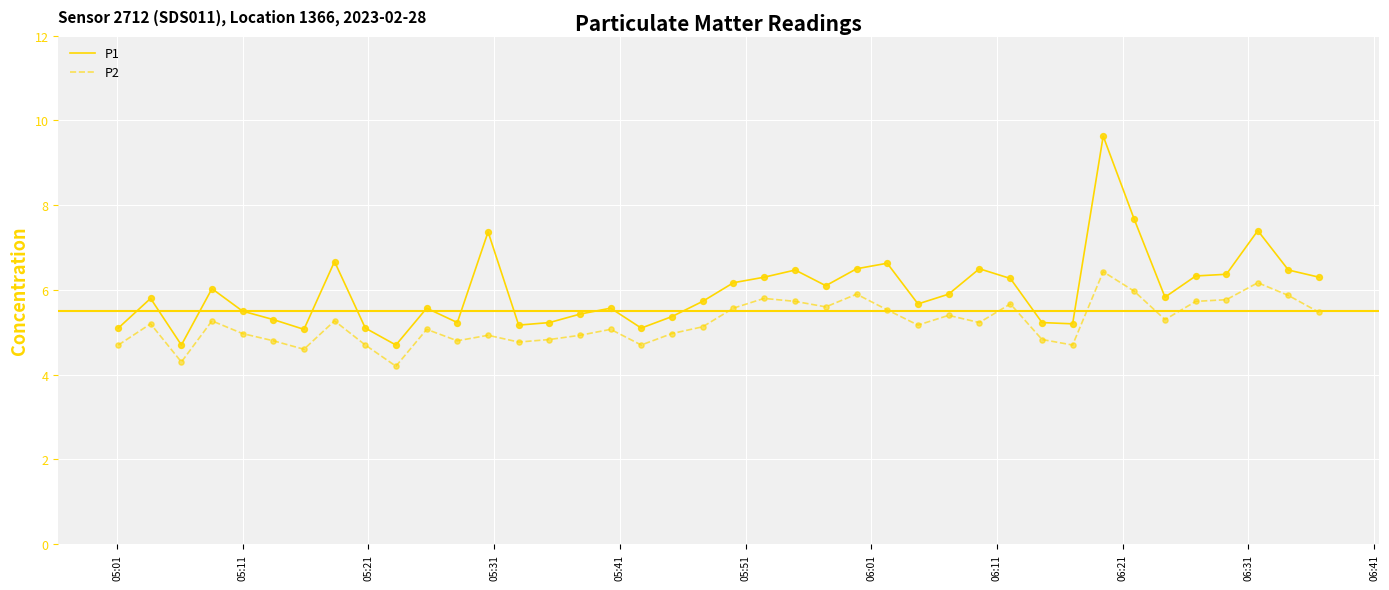

Which series has the largest total across all categories?

P1